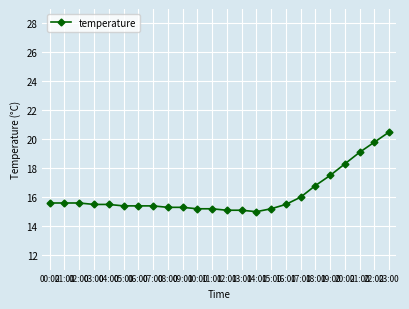

Is it true that the value at 05:00 is 10.1?

False